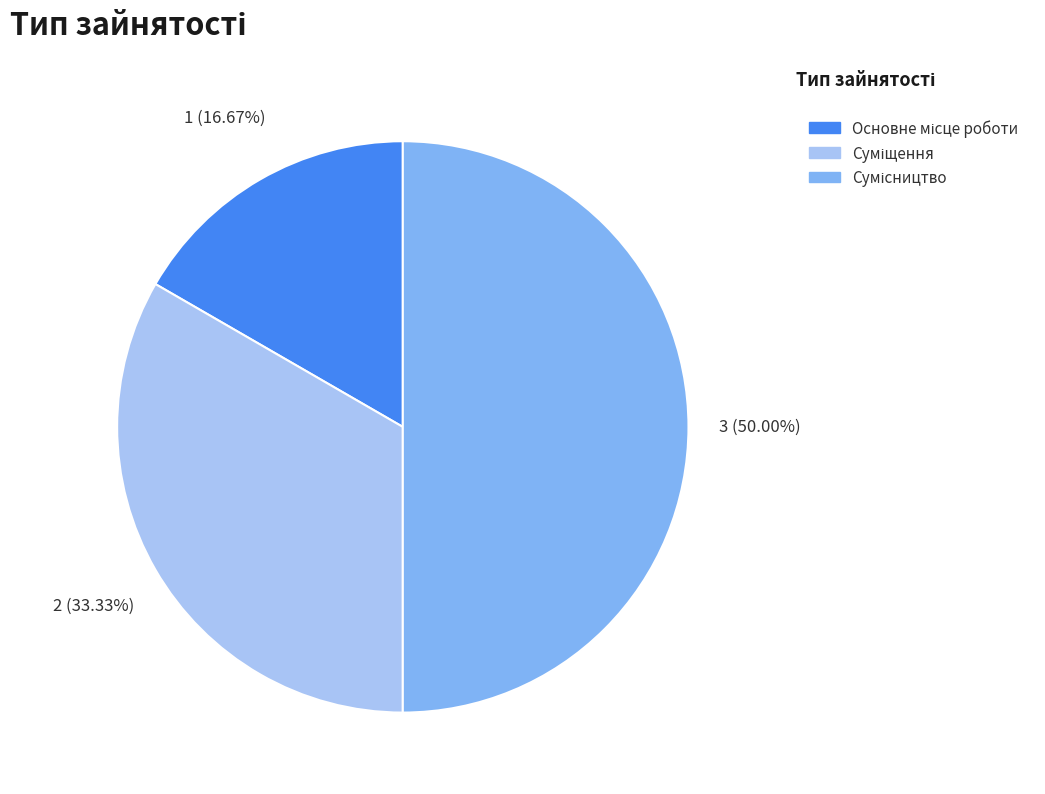

What percentage is the Сумісництво slice, to the nearest percent?

50%